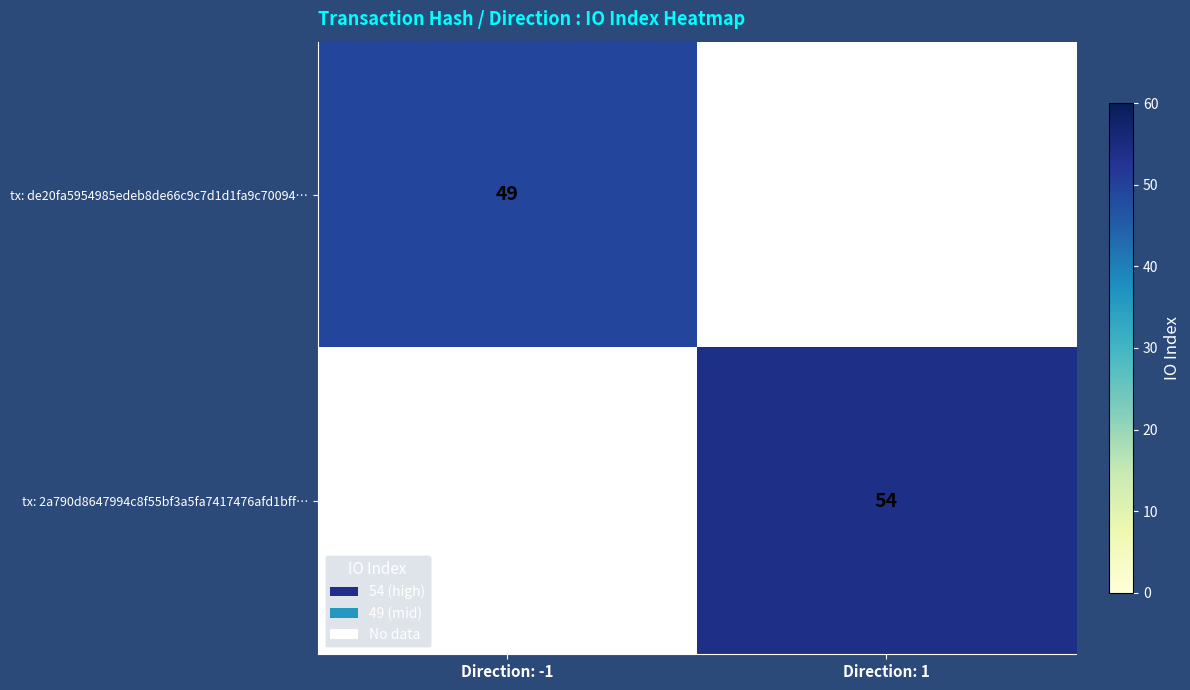

True or false: tx: 2a790d8647994c8f55bf3a5fa7417476afd1bff… has a value of 19 at Direction: 1.

False